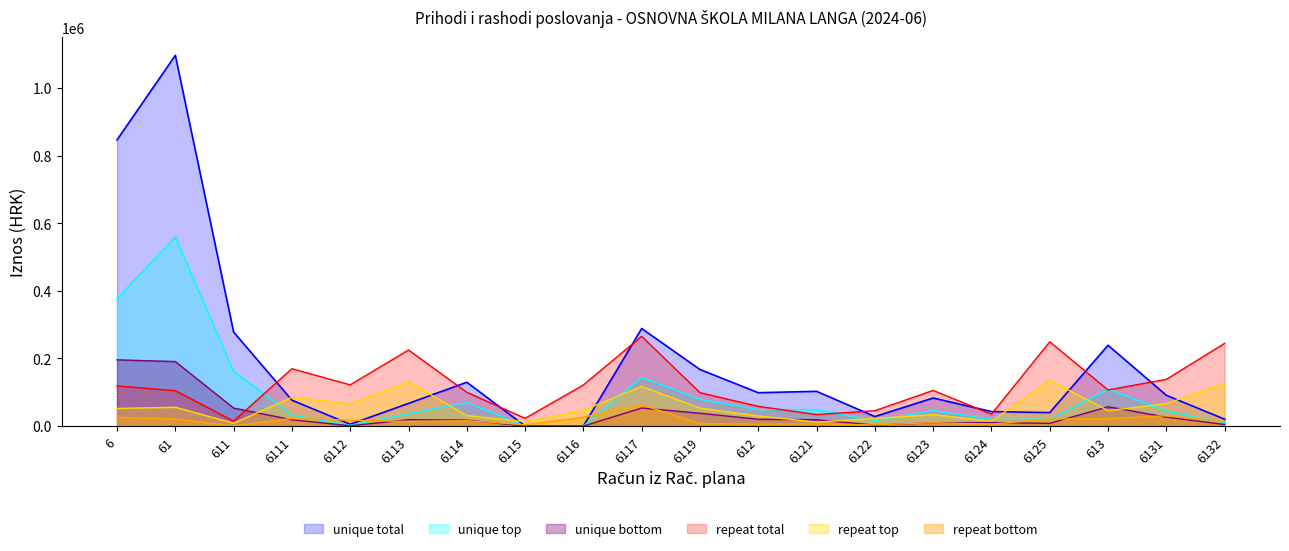

What is the label of the 18th point from the left?

613